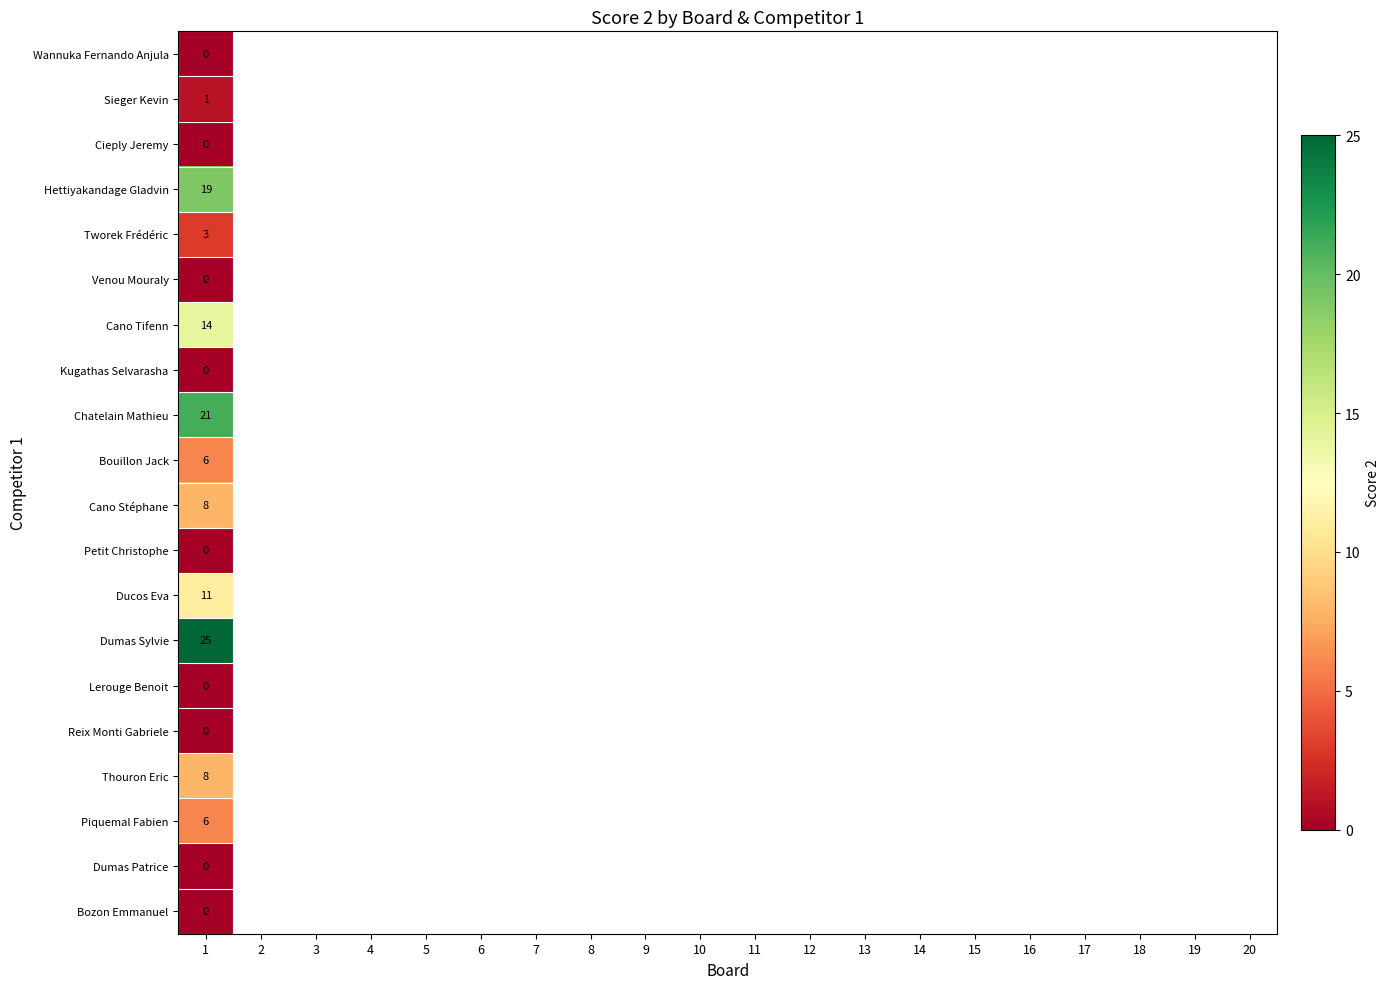

What is the spread (max minus min) of values at 1?

25